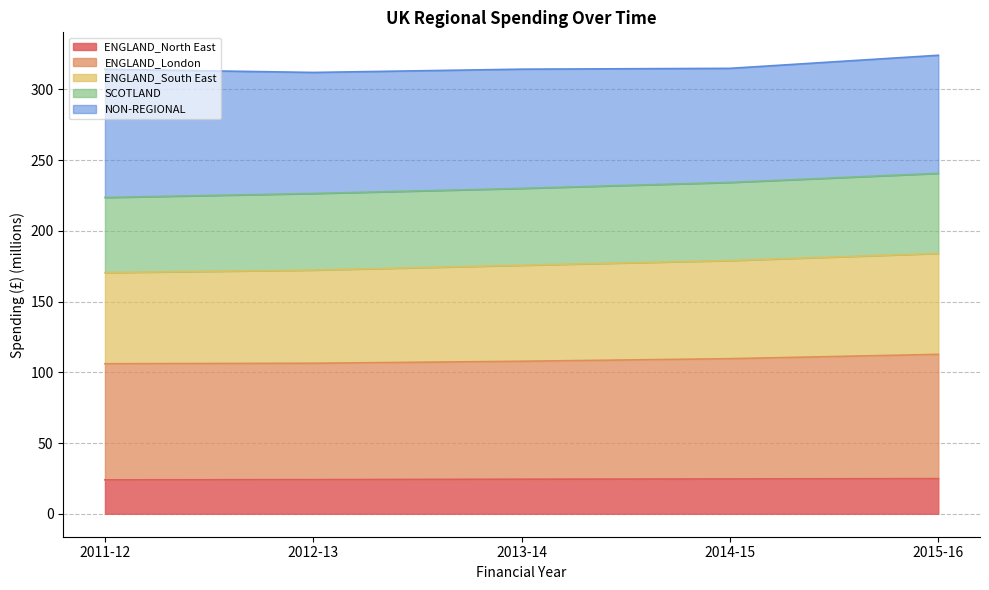

The value of ENGLAND_North East at 2011-12 is 24.0. True or false?

True